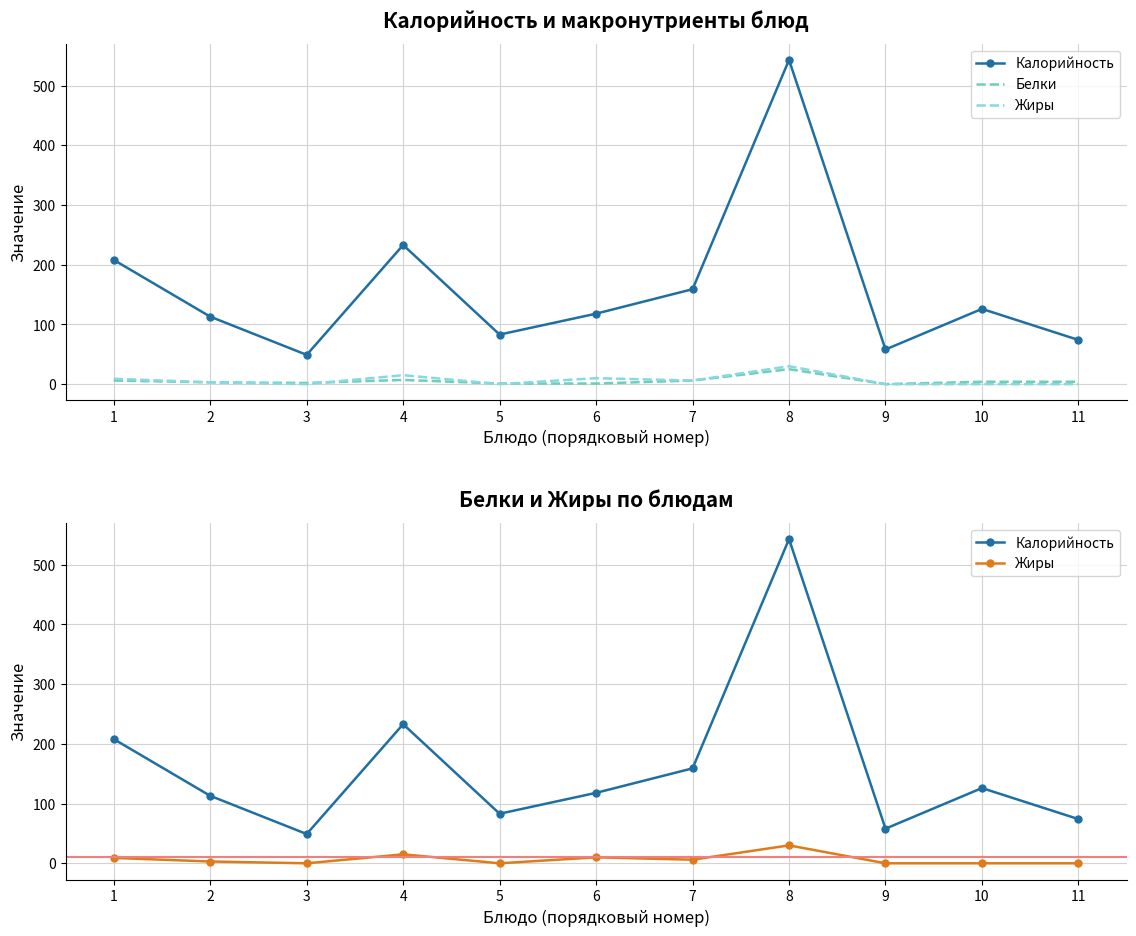

Which series ends up on top after the final intersection of Жиры and Белки?

Жиры